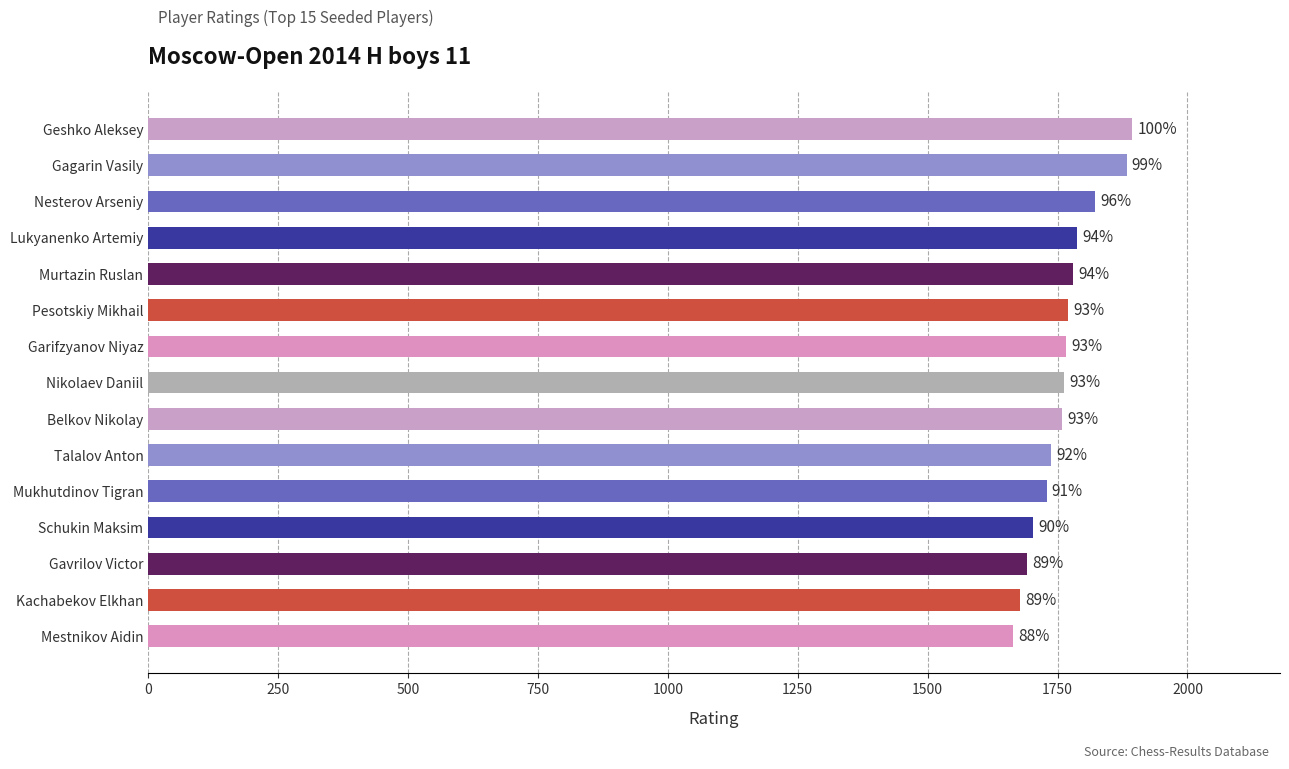

Are the bars horizontal?

Yes